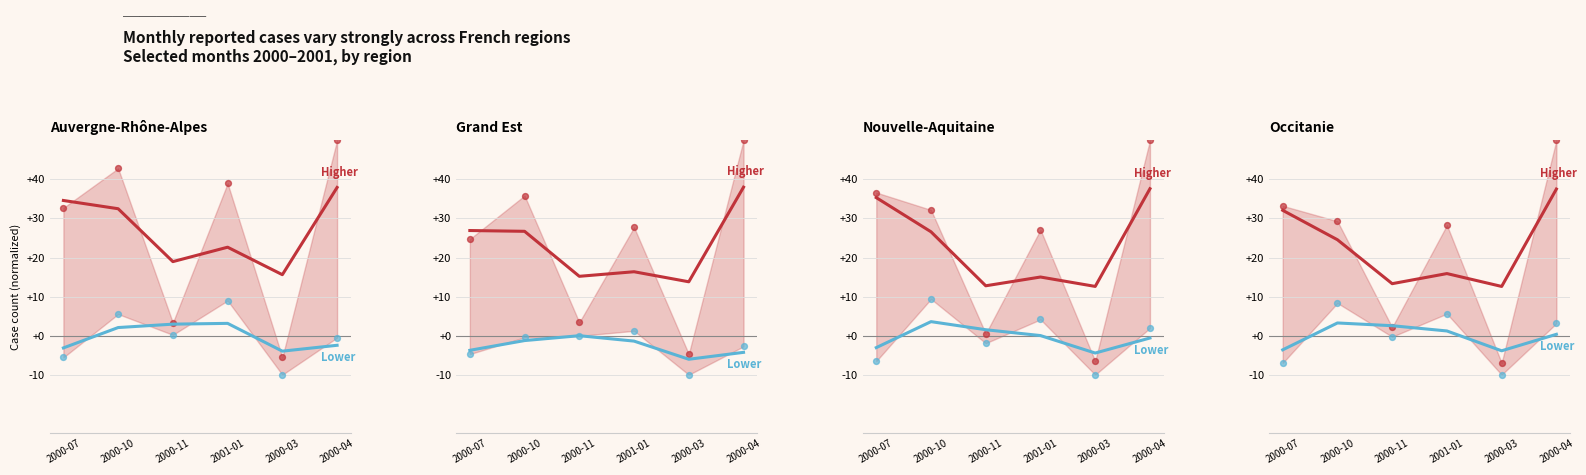

What is the total value across all series at 2000-04?

37.9